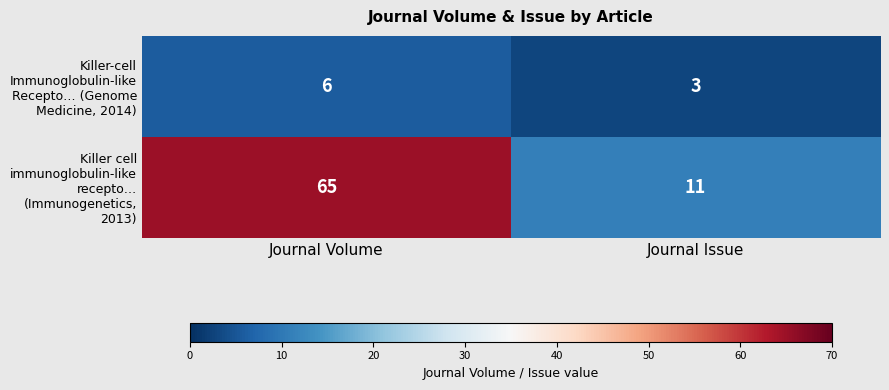

Reading left to right, list all the values displayed in this chart.

Killer-cell Immunoglobulin-like Recepto… (Genome Medicine, 2014): Journal Volume=6	Journal Issue=3
Killer cell immunoglobulin-like recepto… (Immunogenetics, 2013): Journal Volume=65	Journal Issue=11